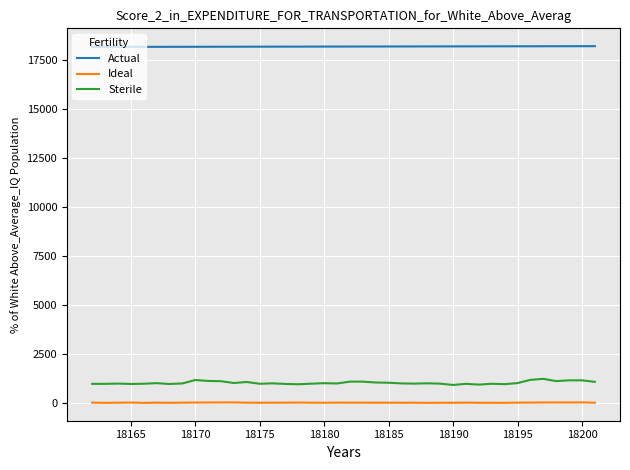

Which series has the largest range (max minus min)?

Sterile